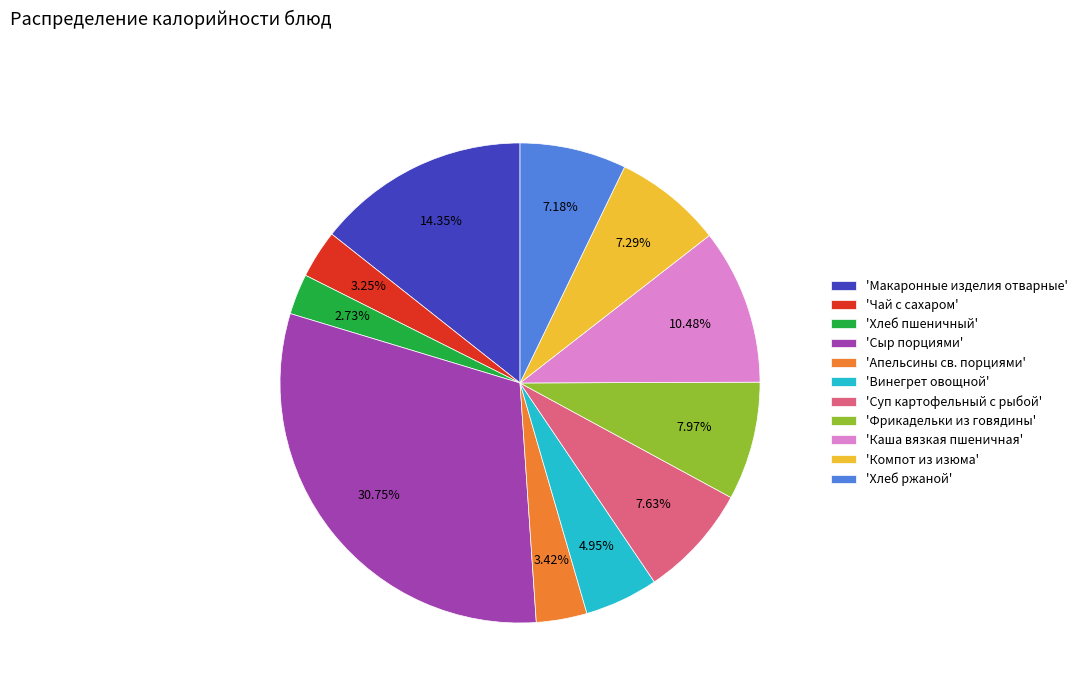

Is there a majority slice in this chart?

No